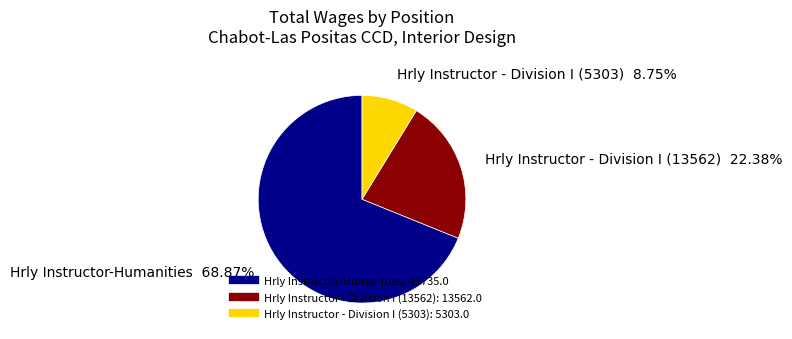

True or false: Hrly Instructor - Division I (13562) accounts for 22% of the total.

True